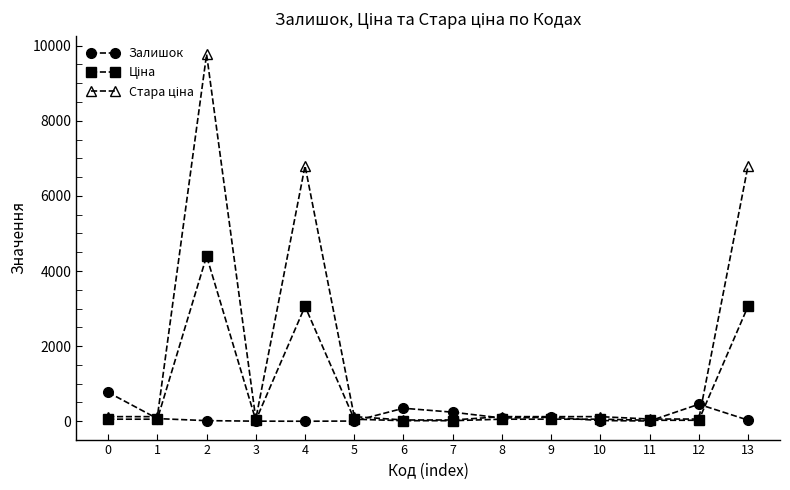

At how many categories does at least one series exceed 3950?

3